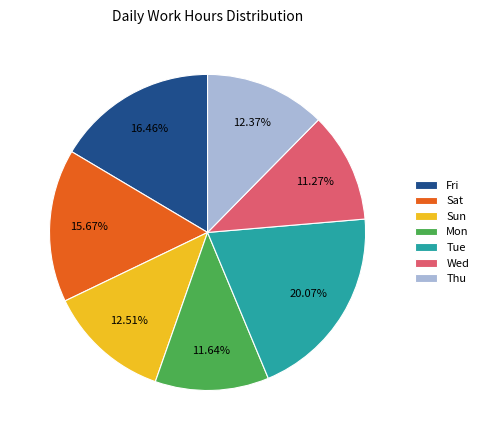

Does Wed account for over 50% of the chart?

No